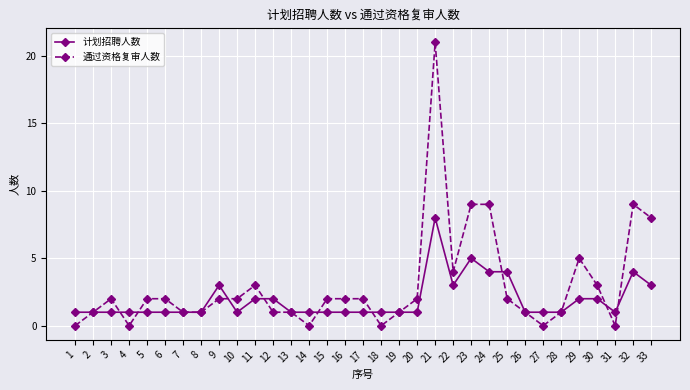

Which label corresponds to the largest value in the chart?

21